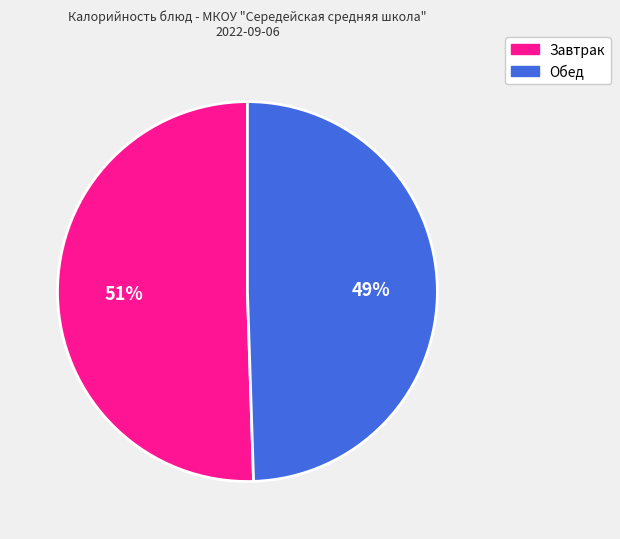

Is there a majority slice in this chart?

Yes